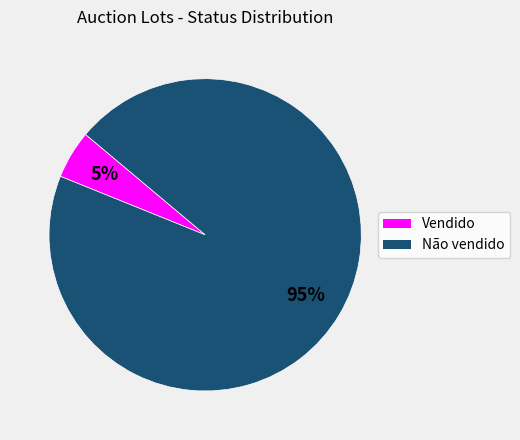

The Vendido slice represents 1% of the pie. True or false?

False